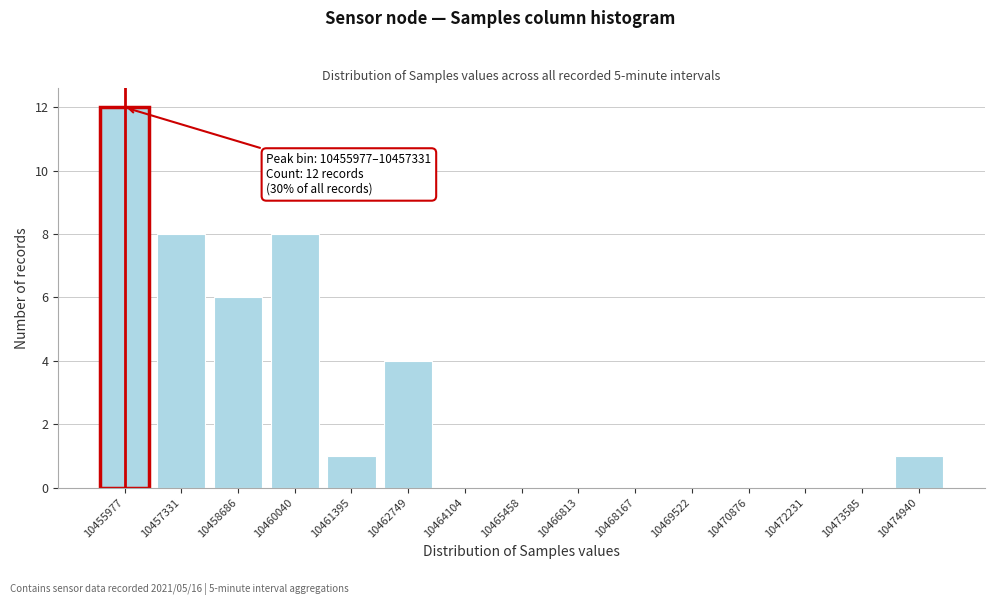

Reading left to right, what are all the values shown in this chart?

10455977=12	10457331=8	10458686=6	10460040=8	10461395=1	10462749=4	10464104=0	10465458=0	10466813=0	10468167=0	10469522=0	10470876=0	10472231=0	10473585=0	10474940=1